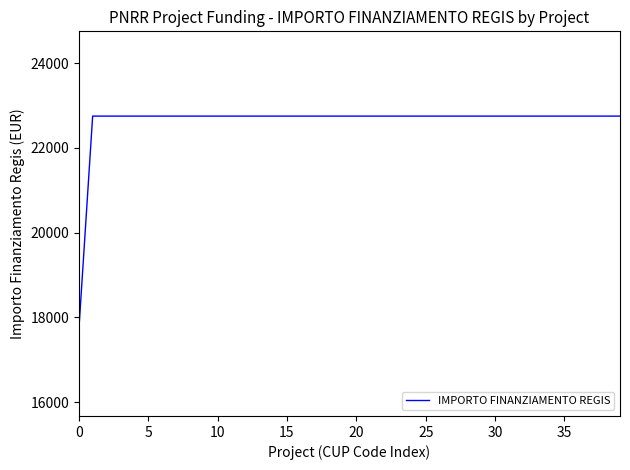

What is the minimum value shown in the chart?

17674.8